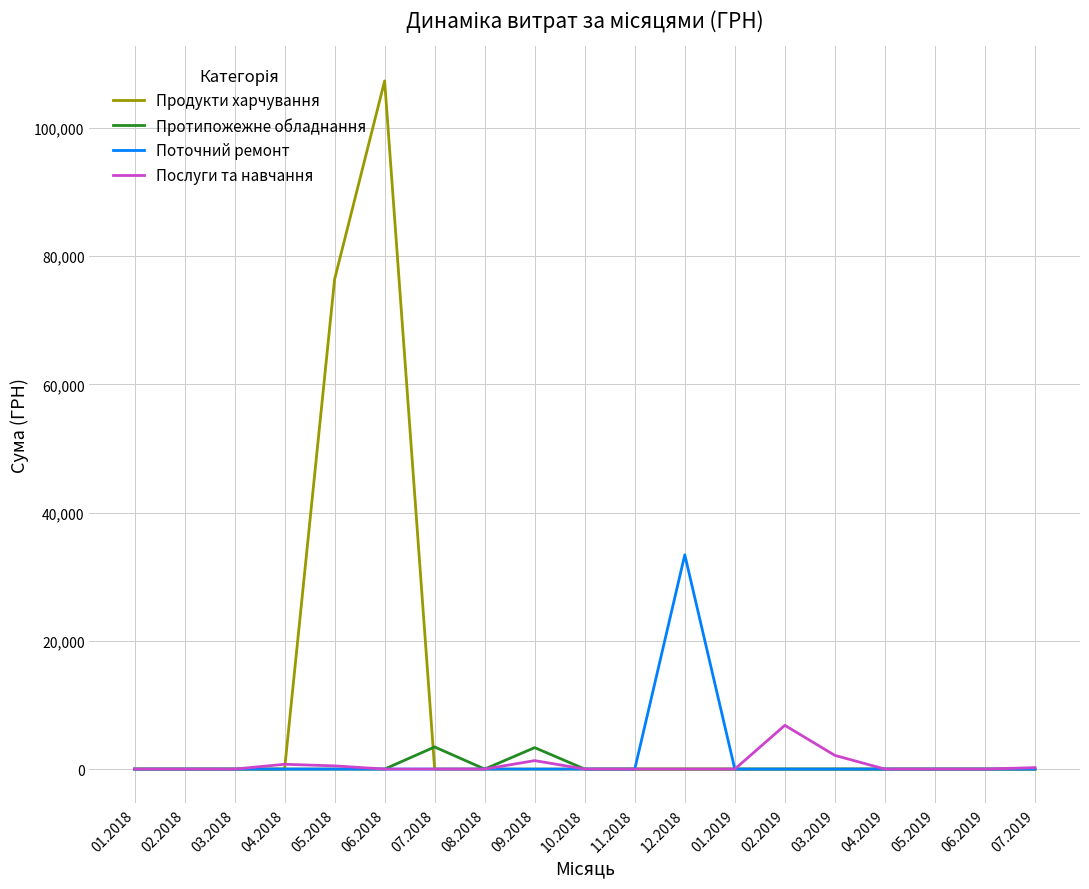

Which series has the largest total across all categories?

Продукти харчування